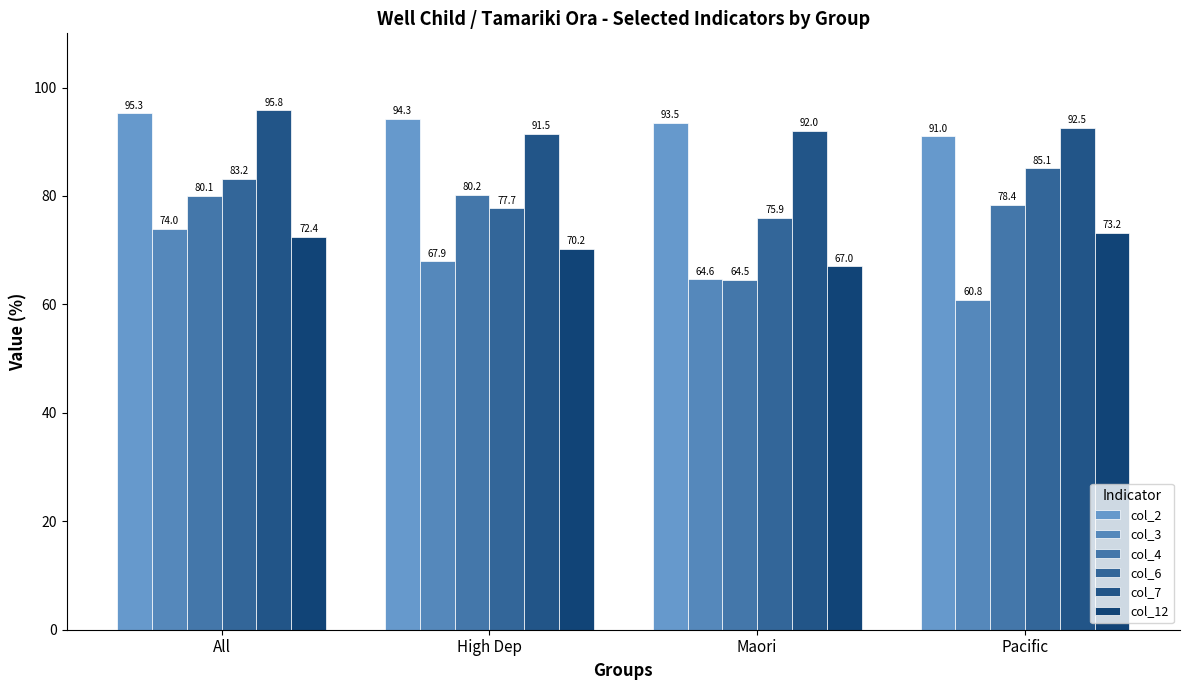

What is the spread (max minus min) of values at All?

23.4